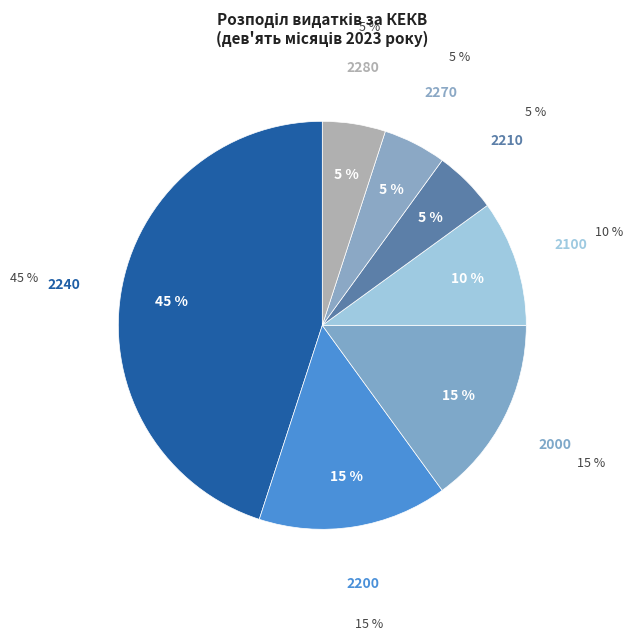

How many segments does this pie chart have?

7